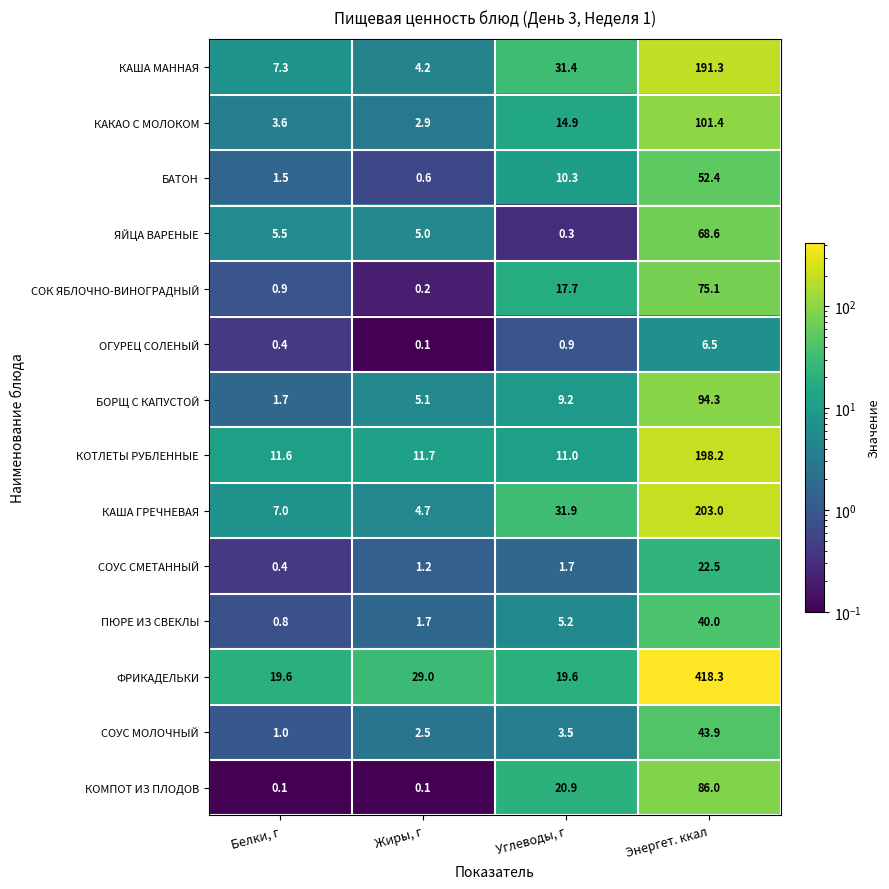

What is the spread (max minus min) of values at Жиры, г?

28.9